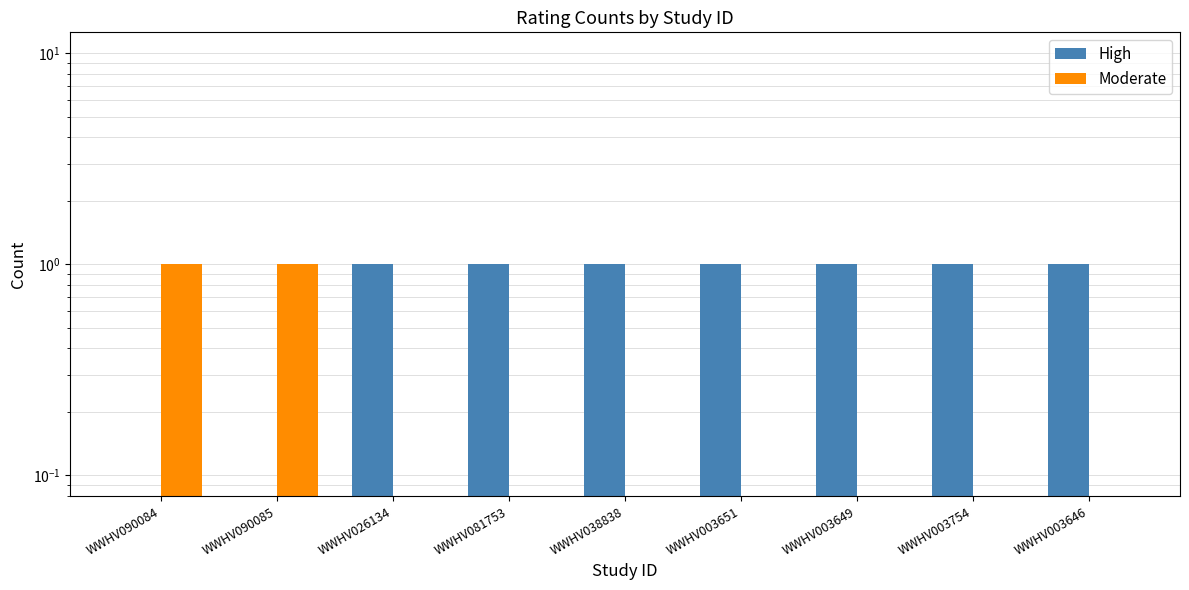

What is the sum of all High values?

7